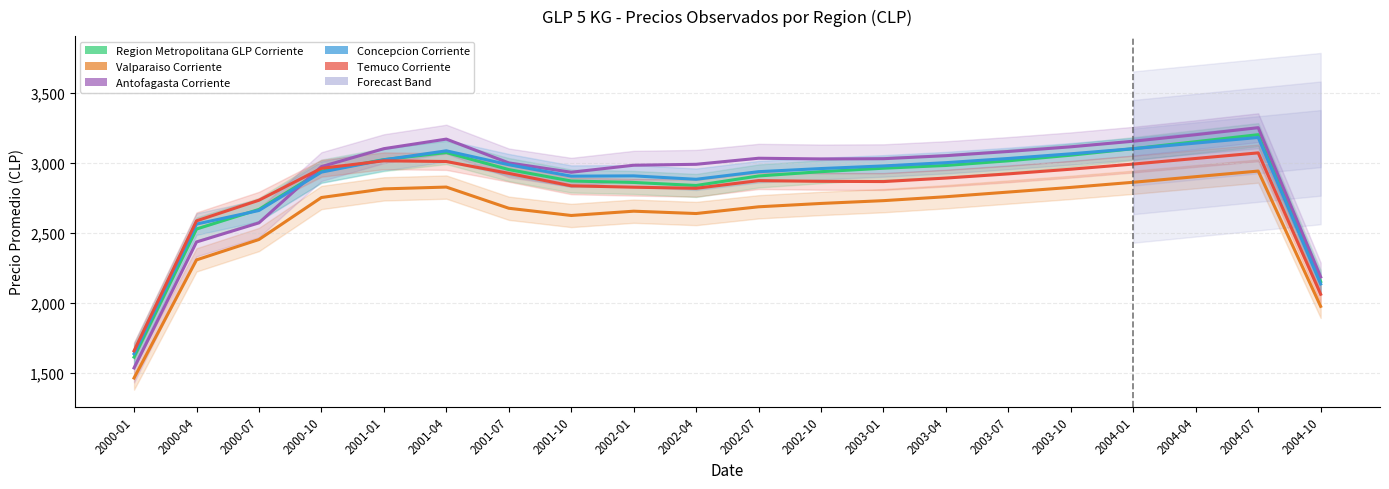

What is the spread (max minus min) of values at 2002-01?

328.3